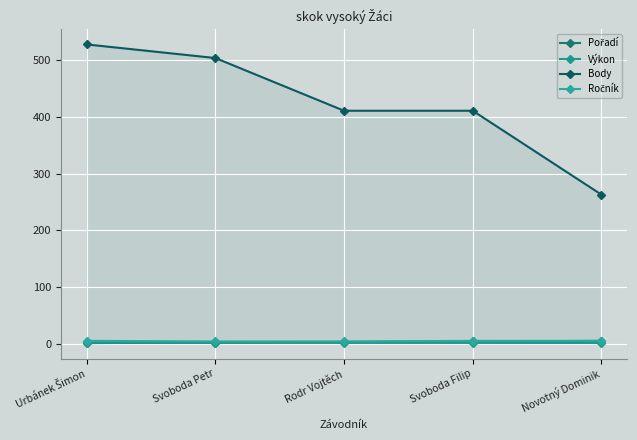

Where is Výkon nearest to the value 1?

Novotný Dominik